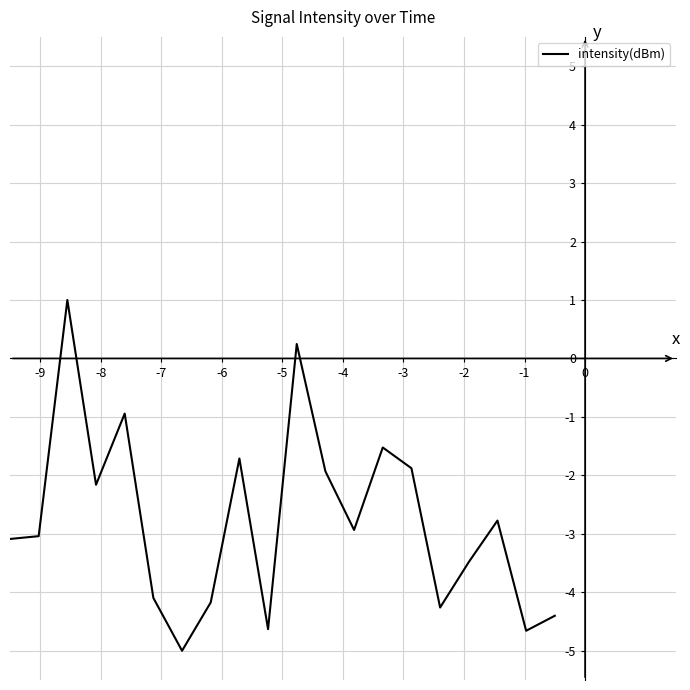

What is the difference between the second highest and second lowest values?

4.9